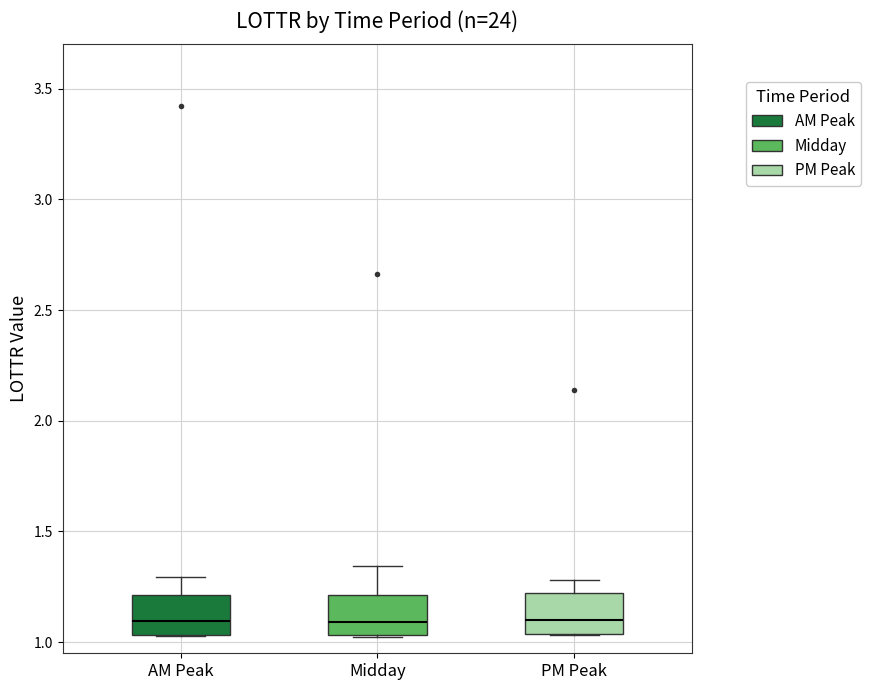

Reading left to right, read every box against the y-axis: the position of its median line, the range the box covers, and the ends of its whiskers. The values are not printed on the chart, so give them approximately, as read against the axis.

AM Peak: median 1.10, box 1.05 to 1.20, whiskers 1.05 to 1.30
Midday: median 1.10, box 1.05 to 1.20, whiskers 1.00 to 1.35
PM Peak: median 1.10, box 1.05 to 1.20, whiskers 1.05 to 1.30